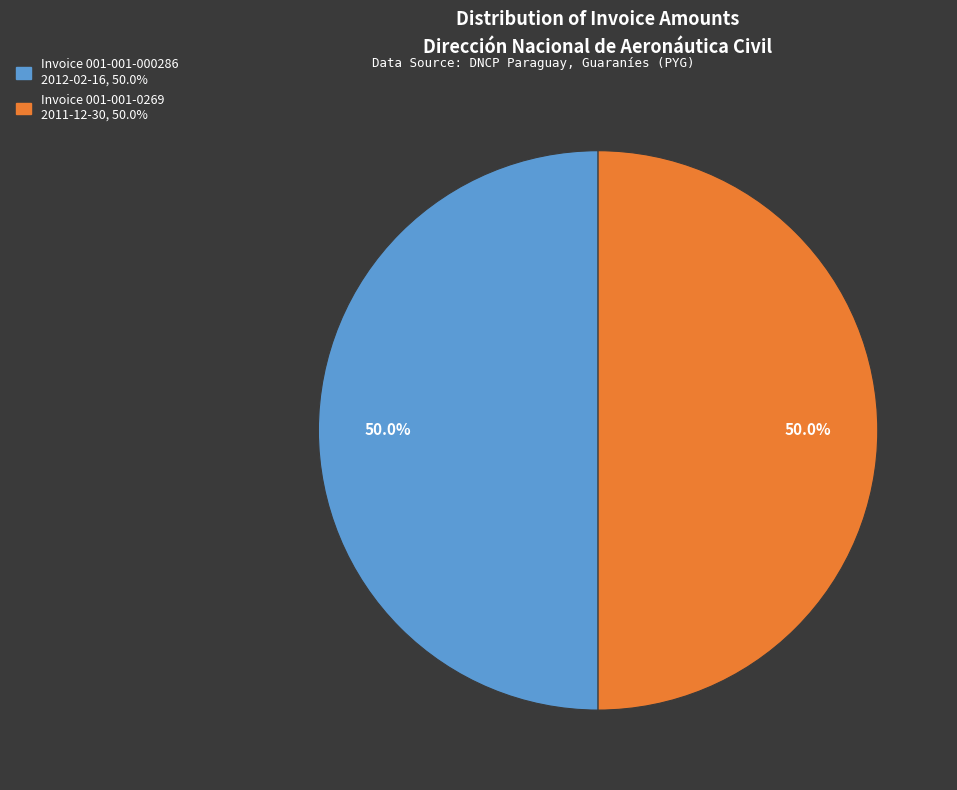

Which slice is the largest?

001-001-000286 (2012-02-16)